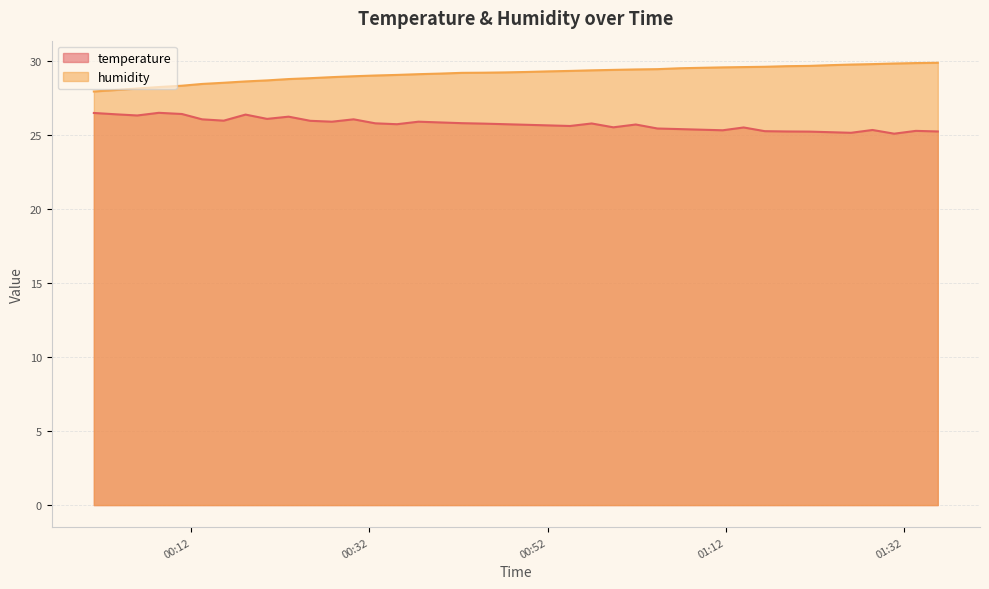

Rank the series by their average value, from lowest to highest.

temperature, humidity